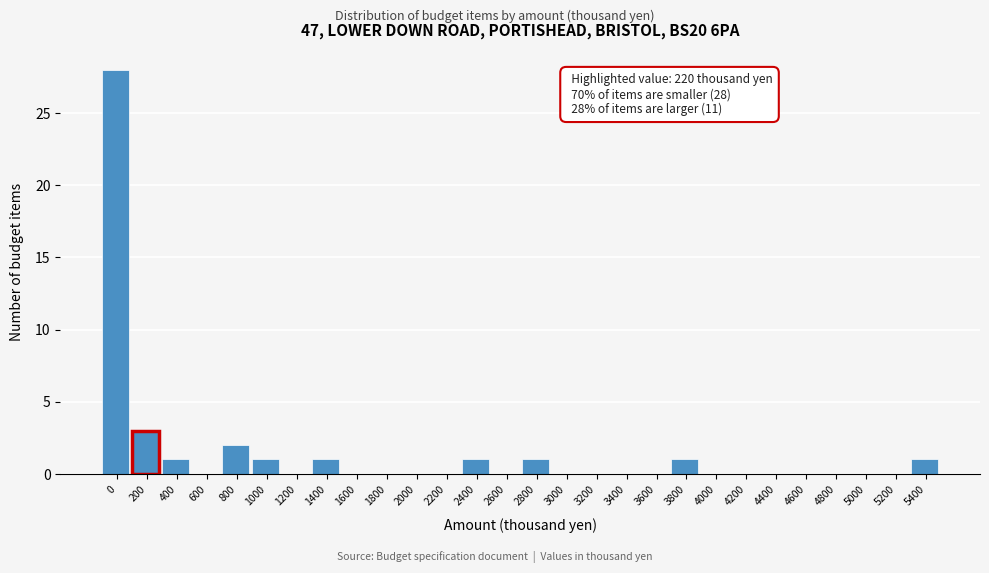

Reading left to right, list all the values displayed in this chart.

0=28	200=3	400=1	600=0	800=2	1000=1	1200=0	1400=1	1600=0	1800=0	2000=0	2200=0	2400=1	2600=0	2800=1	3000=0	3200=0	3400=0	3600=0	3800=1	4000=0	4200=0	4400=0	4600=0	4800=0	5000=0	5200=0	5400=1